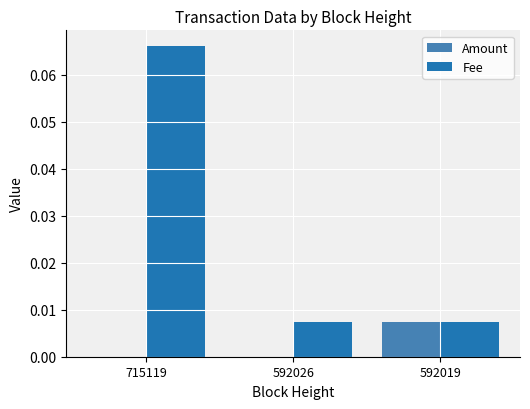

Which series changed the most between 715119 and 592026?

Fee